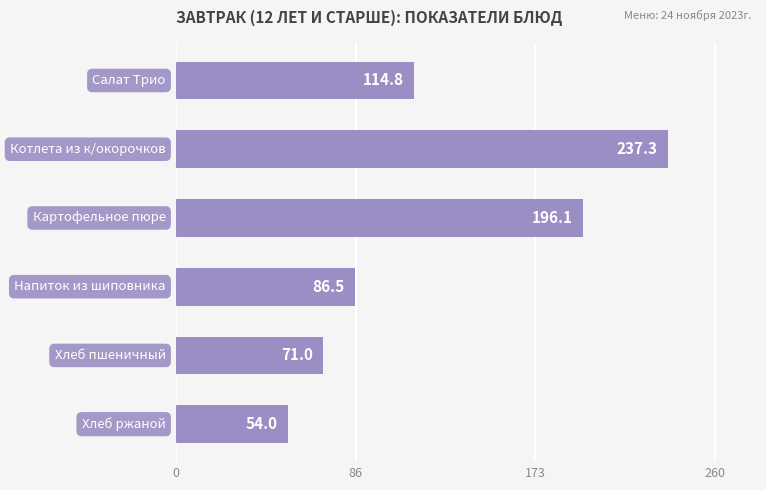

What is the maximum value shown in the chart?

237.3